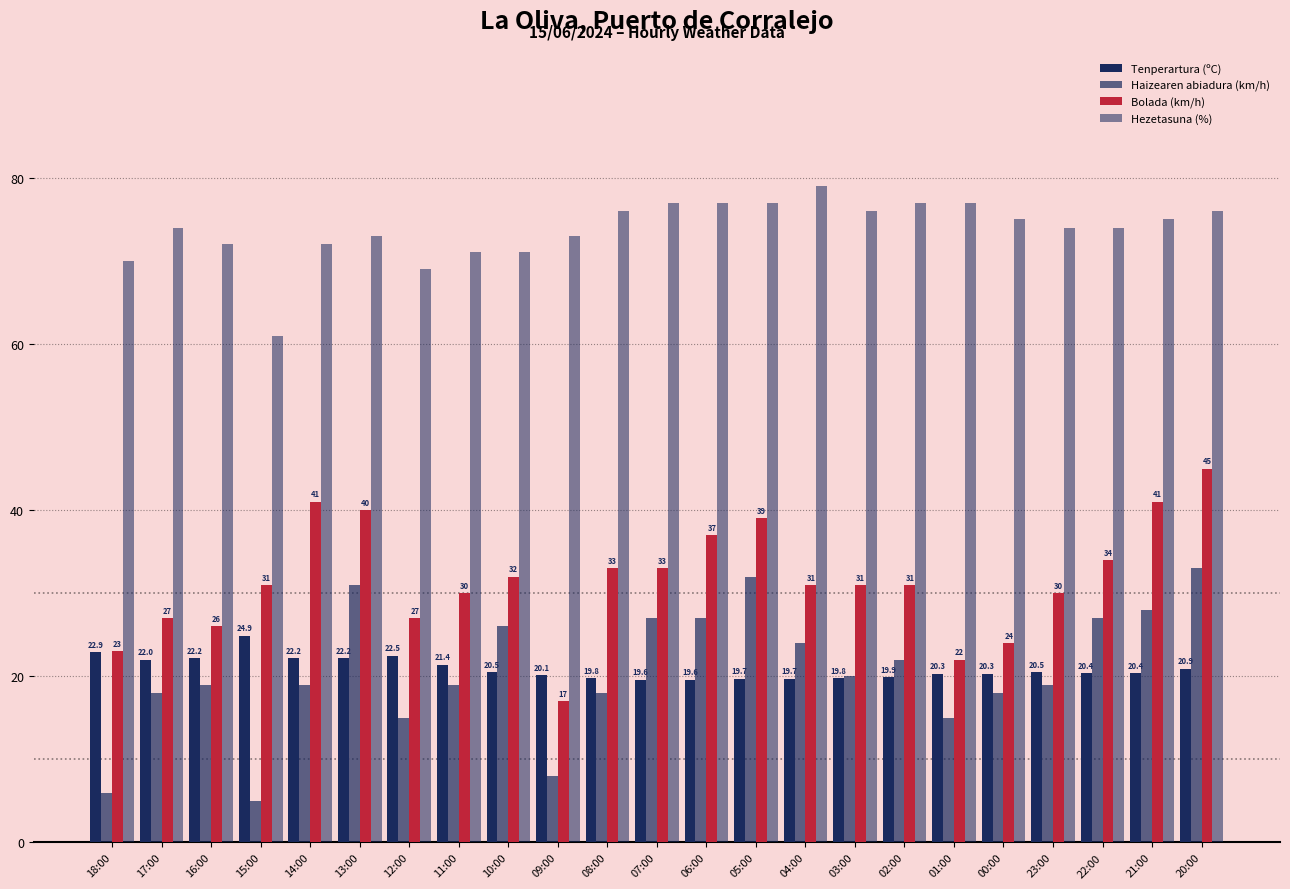

At which label does Bolada (km/h) first exceed 31?

14:00